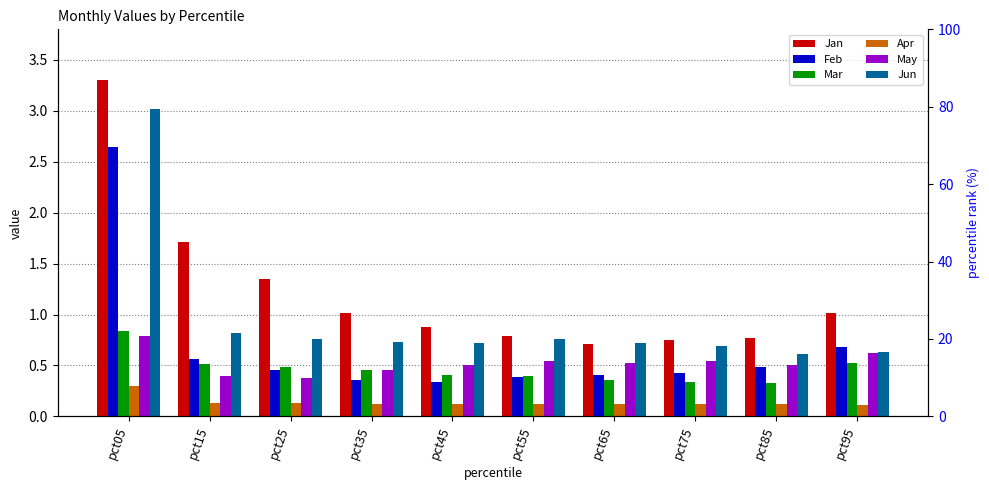

What is the total value across all series at pct85?

2.8